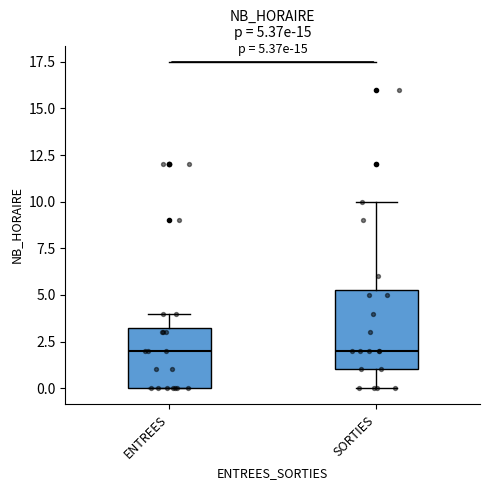

Comparing the boxes themselves (not the whiskers), which one is the tallest?

SORTIES